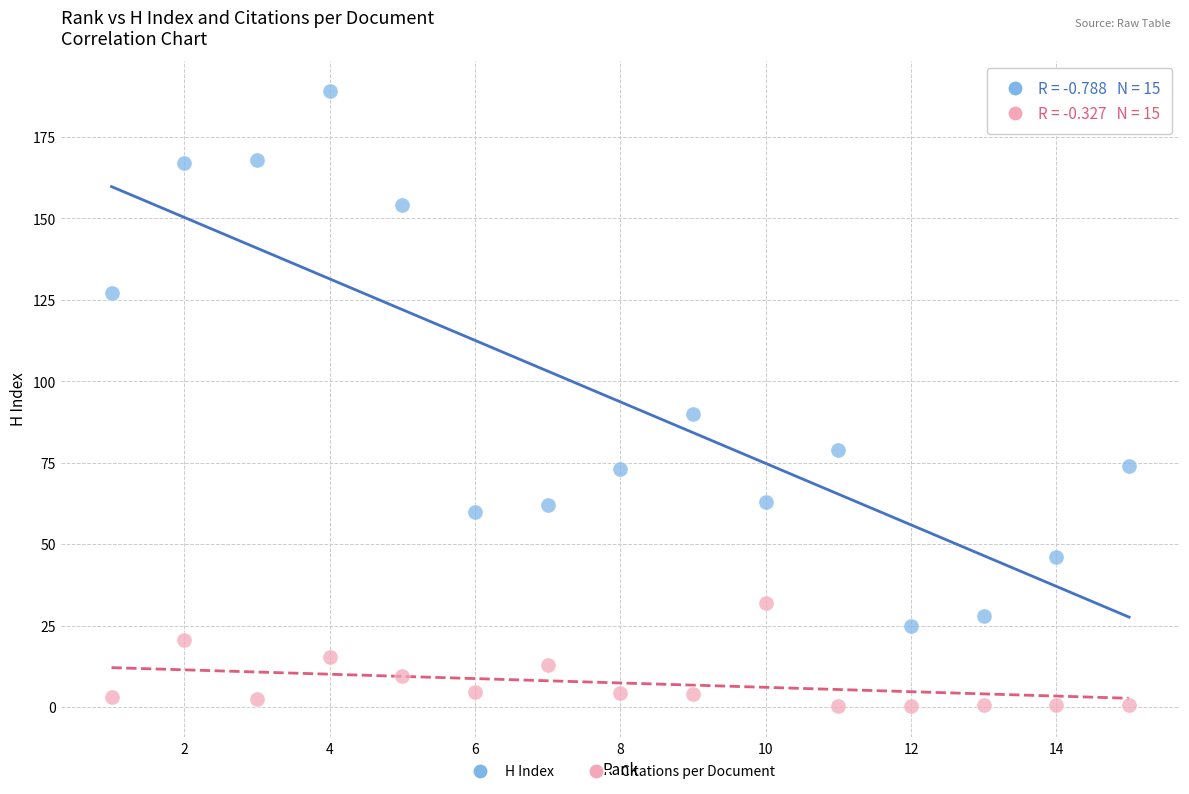

In the H Index series, what Y value is closest to 107?

90.0